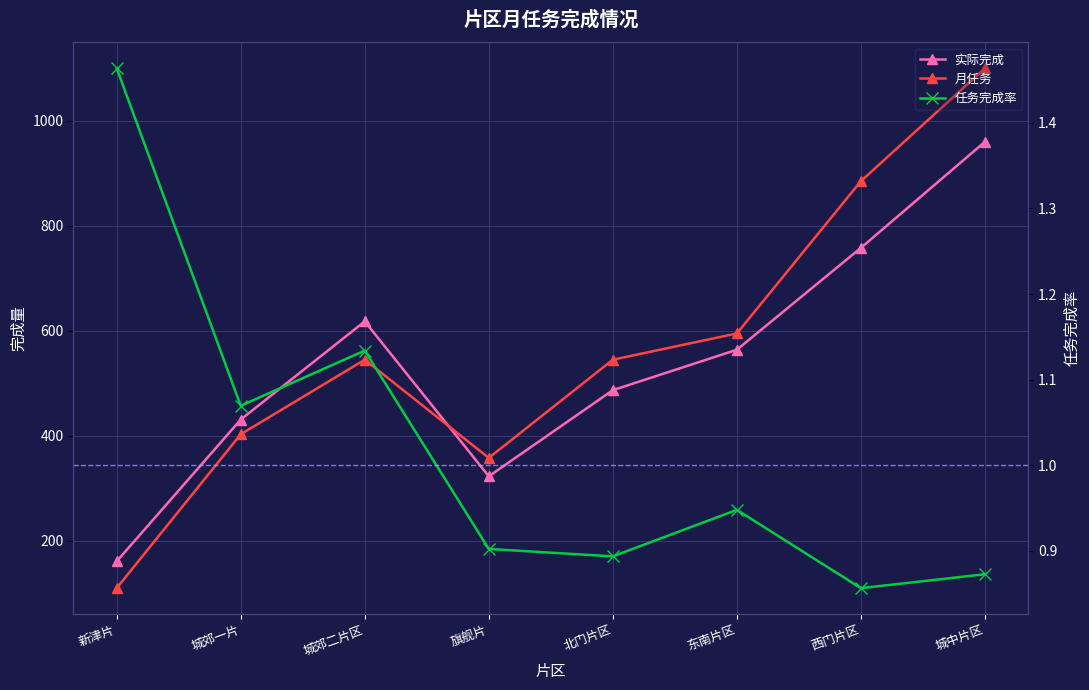

True or false: 任务完成率 and 实际完成 cross at least once.

False